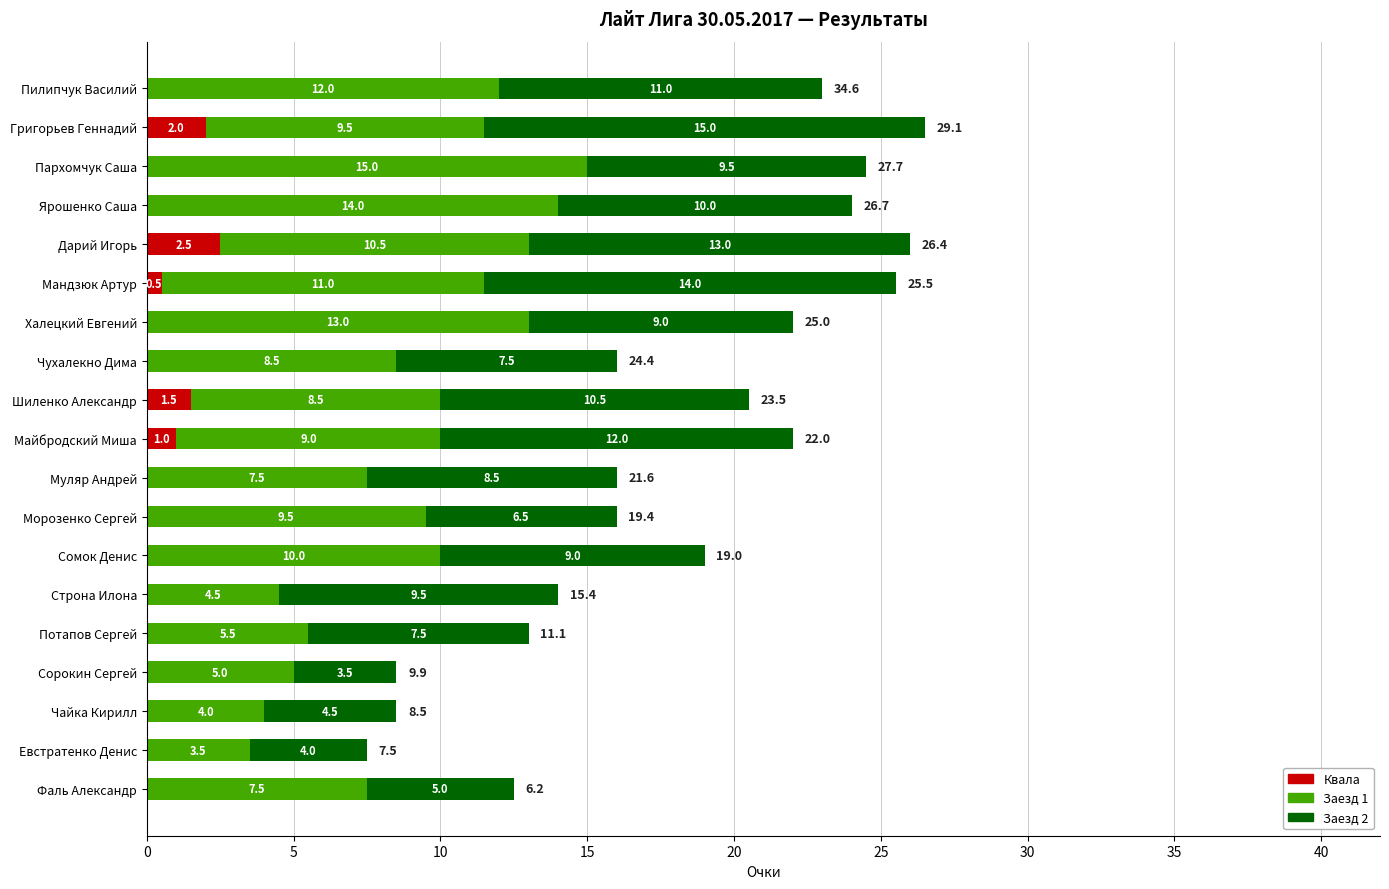

How many series are shown in this chart?

3